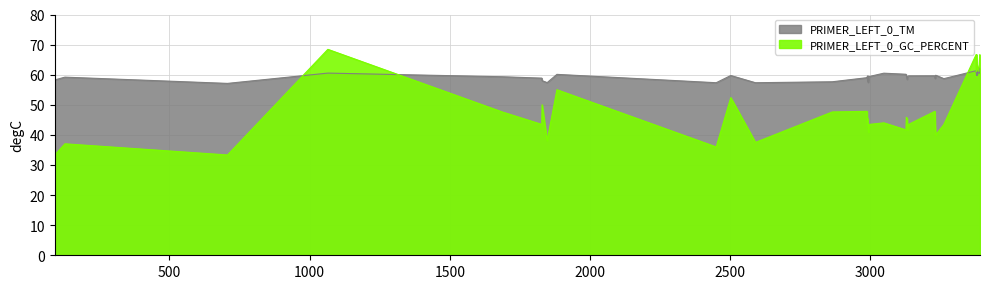

List the series in order of their peak value, highest first.

PRIMER_LEFT_0_GC_PERCENT, PRIMER_LEFT_0_TM